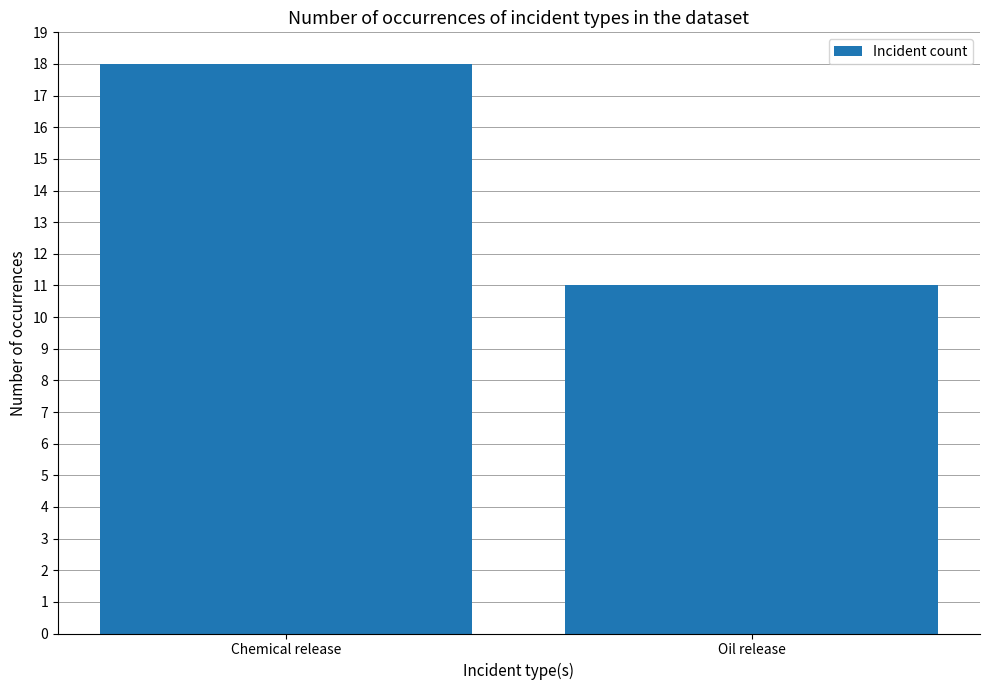

Reading left to right, list all the values displayed in this chart.

18	11